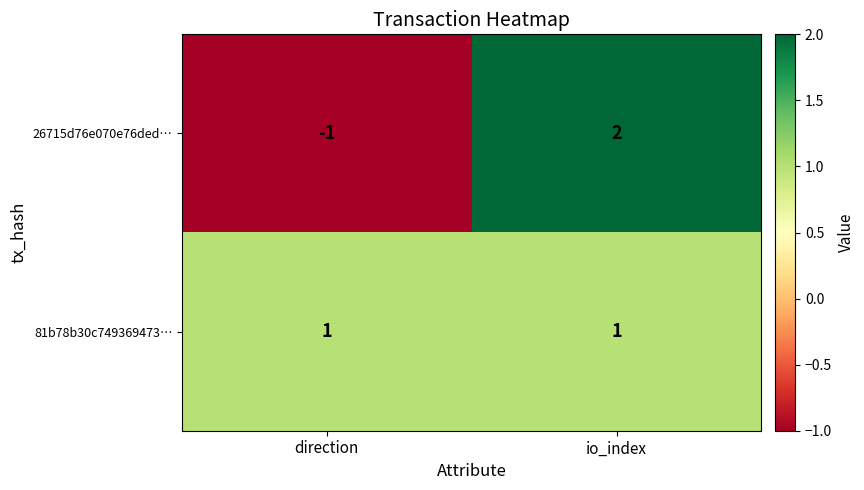

Reading left to right, list all the values displayed in this chart.

26715d76e070e76ded…: direction=-1	io_index=2
81b78b30c749369473…: direction=1	io_index=1